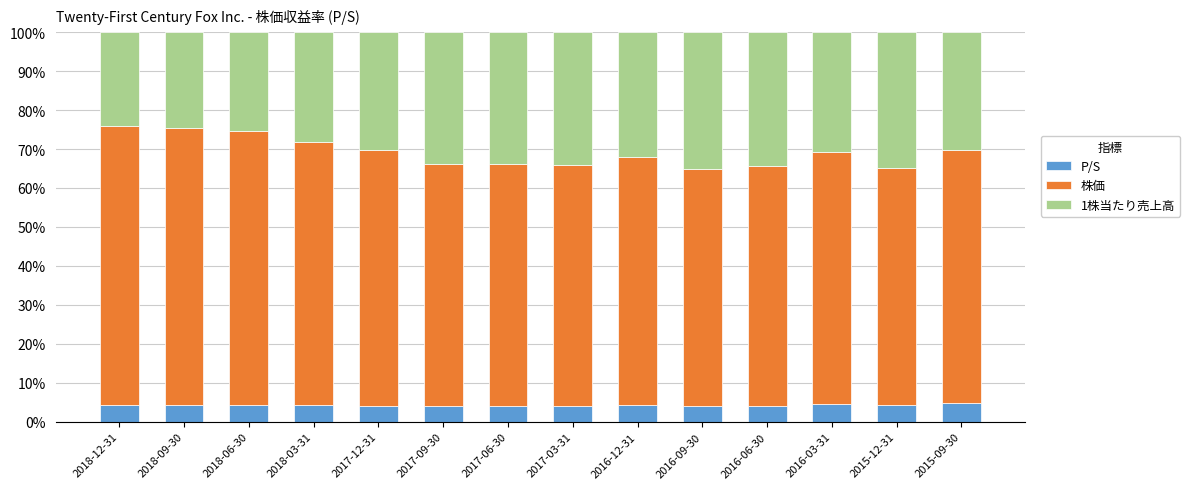

The value of P/S at 2018-09-30 is 4.3. True or false?

True